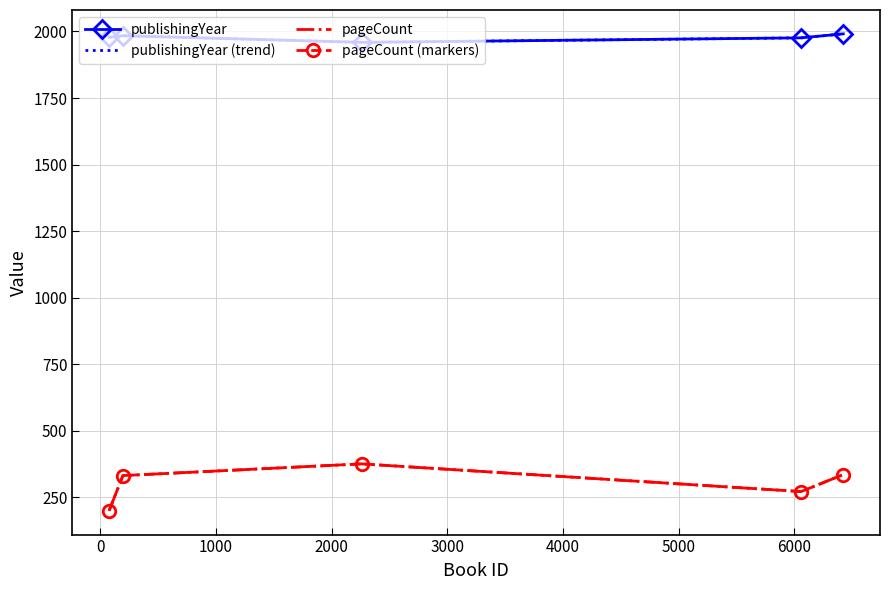

How many values in the pageCount (markers) series are below 332?

2